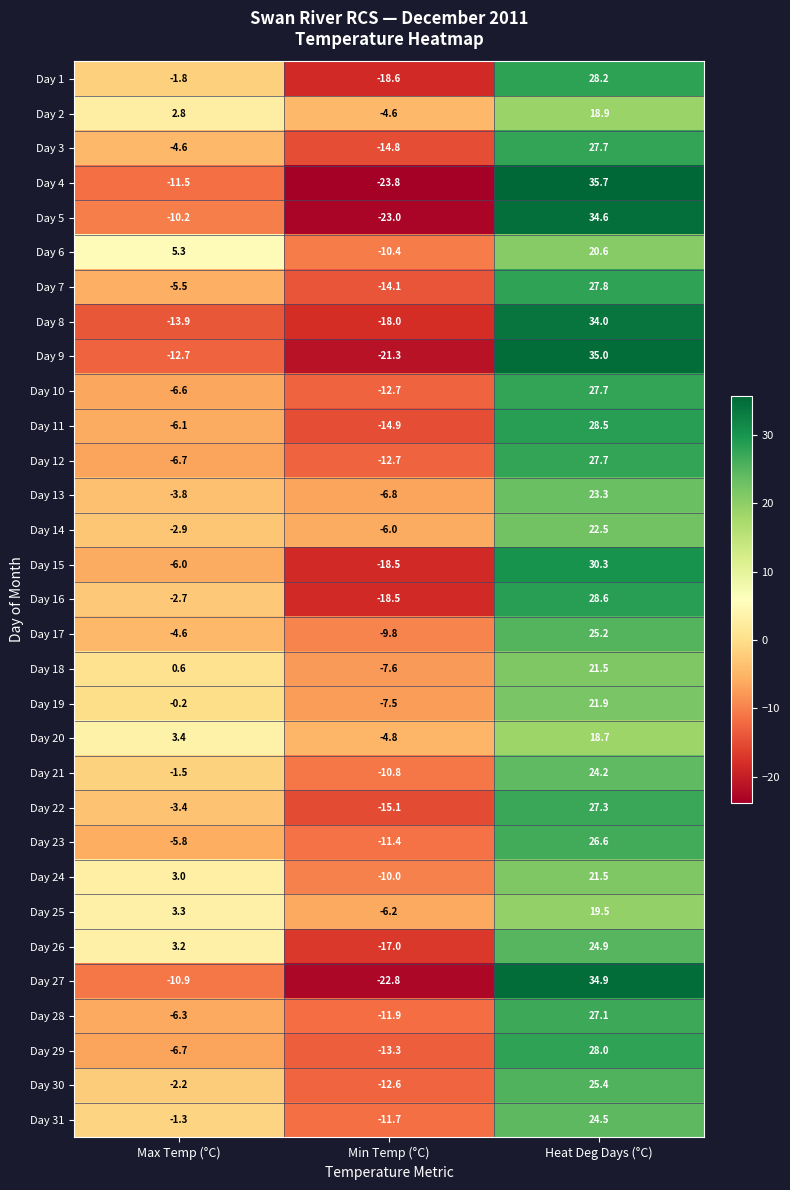

Is the value of Day 4 at Max Temp (°C) greater than the value of Day 20 at Heat Deg Days (°C)?

No